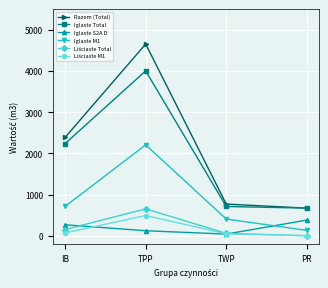

Does the chart display data point markers on the line(s)?

Yes